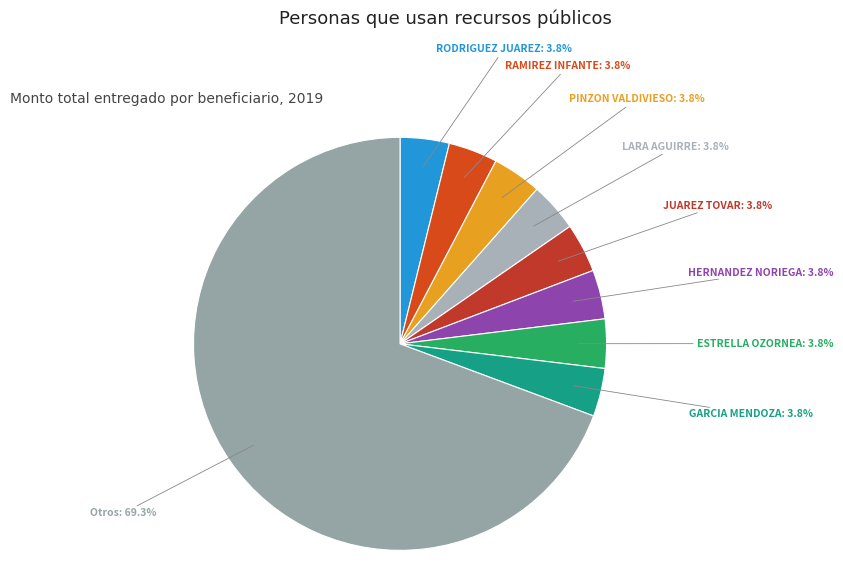

Does any single category account for the majority?

Yes